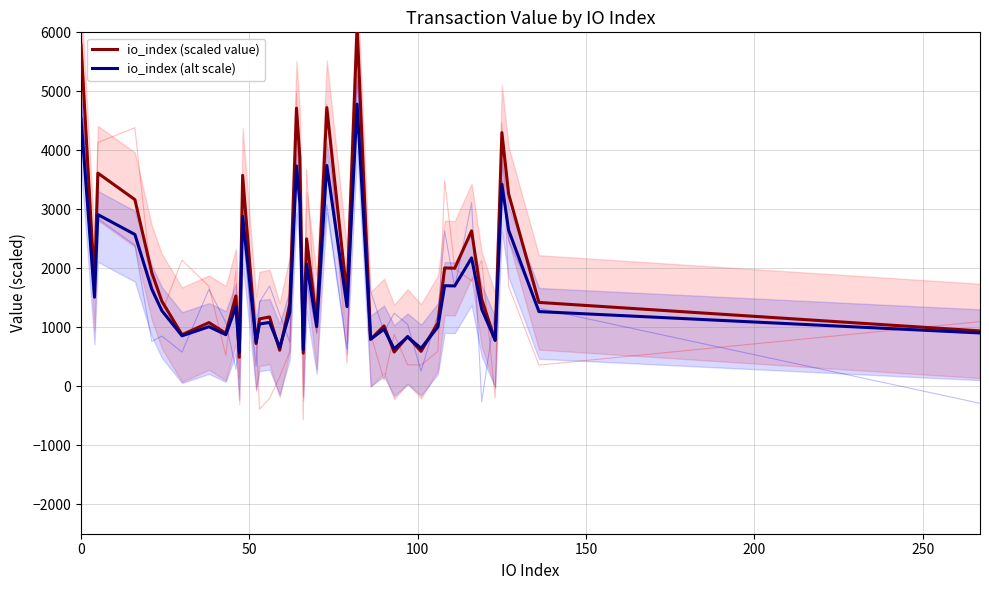

The value of io_index (scaled value) at 0 is 3506.9. True or false?

False